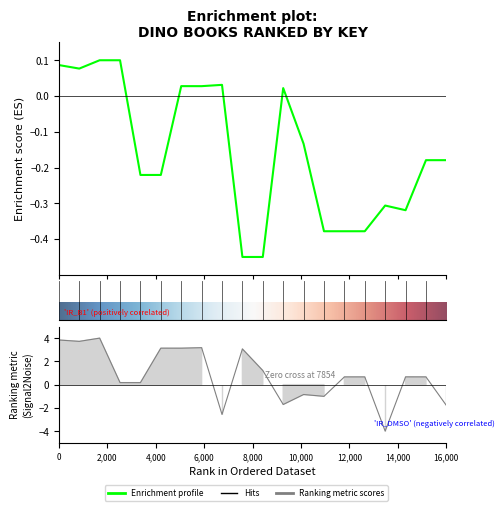

What is the average value?

-0.2